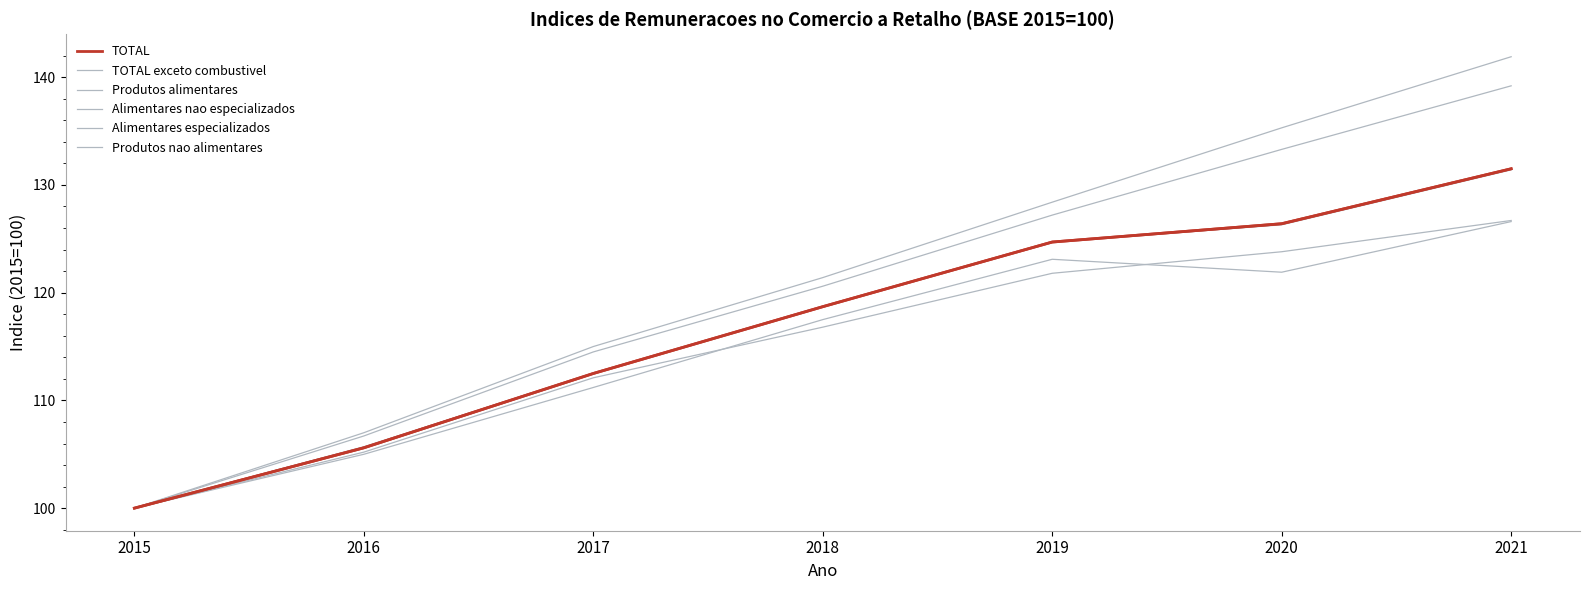

At how many categories does at least one series exceed 121?

4